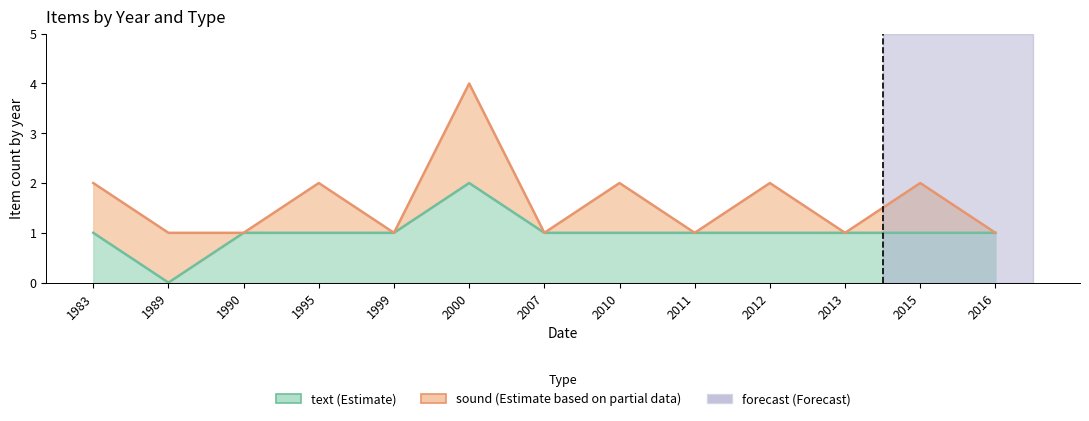

Where is forecast nearest to the value 0?

1983